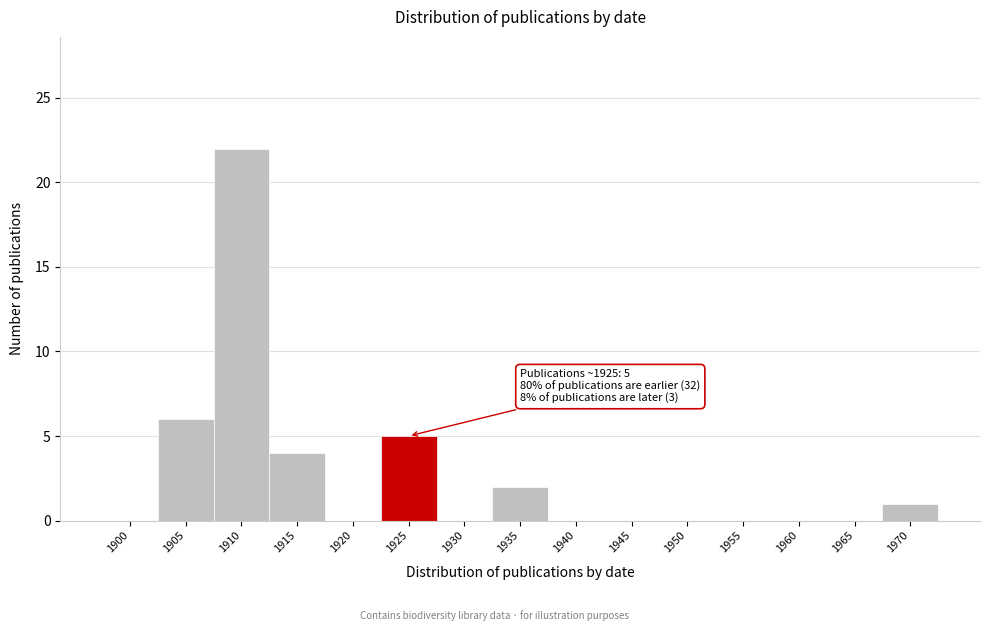

Reading left to right, extract all data points from this chart.

1900=0	1905=6	1910=22	1915=4	1920=0	1925=5	1930=0	1935=2	1940=0	1945=0	1950=0	1955=0	1960=0	1965=0	1970=1